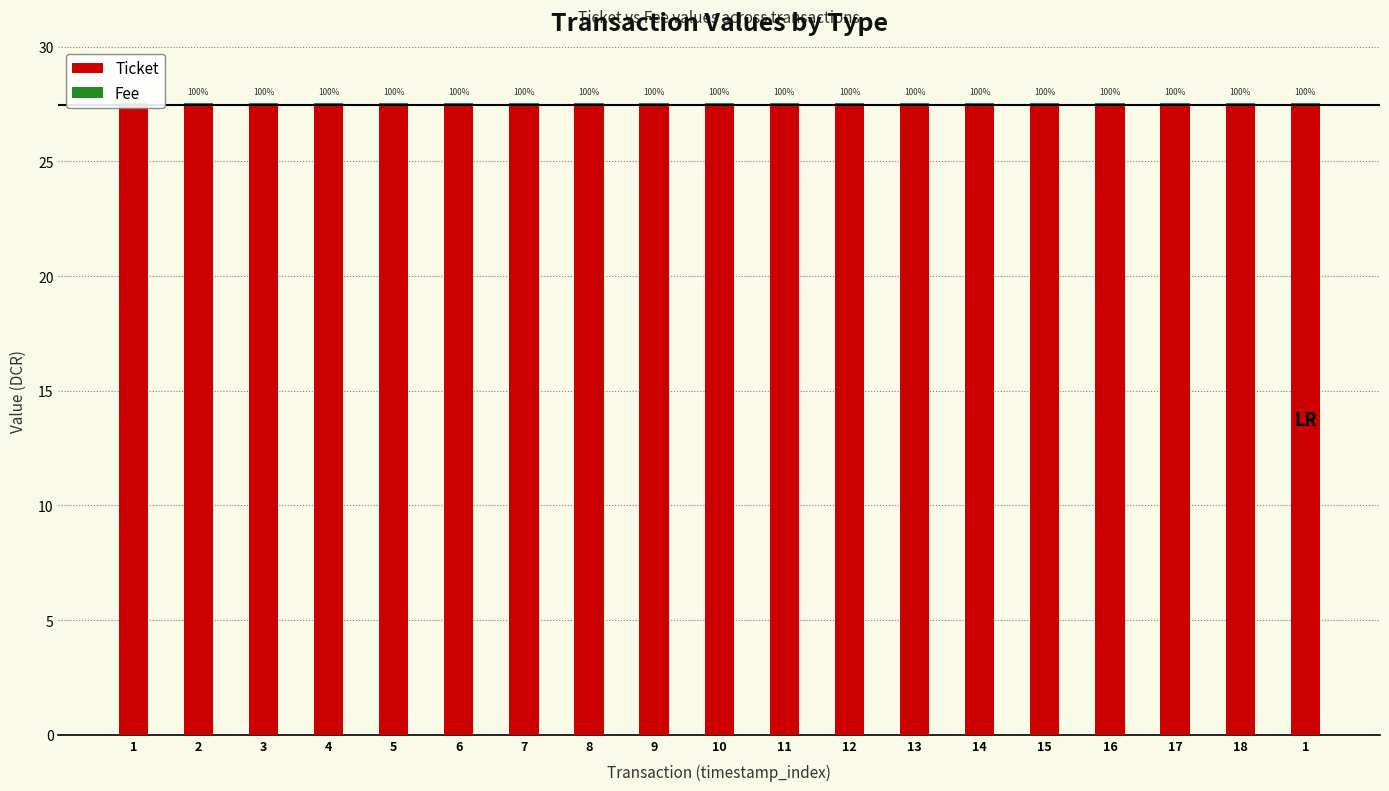

Are the bars grouped side by side (vs. stacked)?

Yes